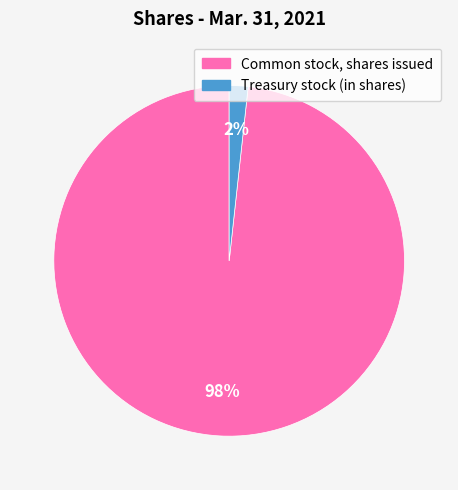

What percentage is the Treasury stock (in shares) slice, to the nearest percent?

2%